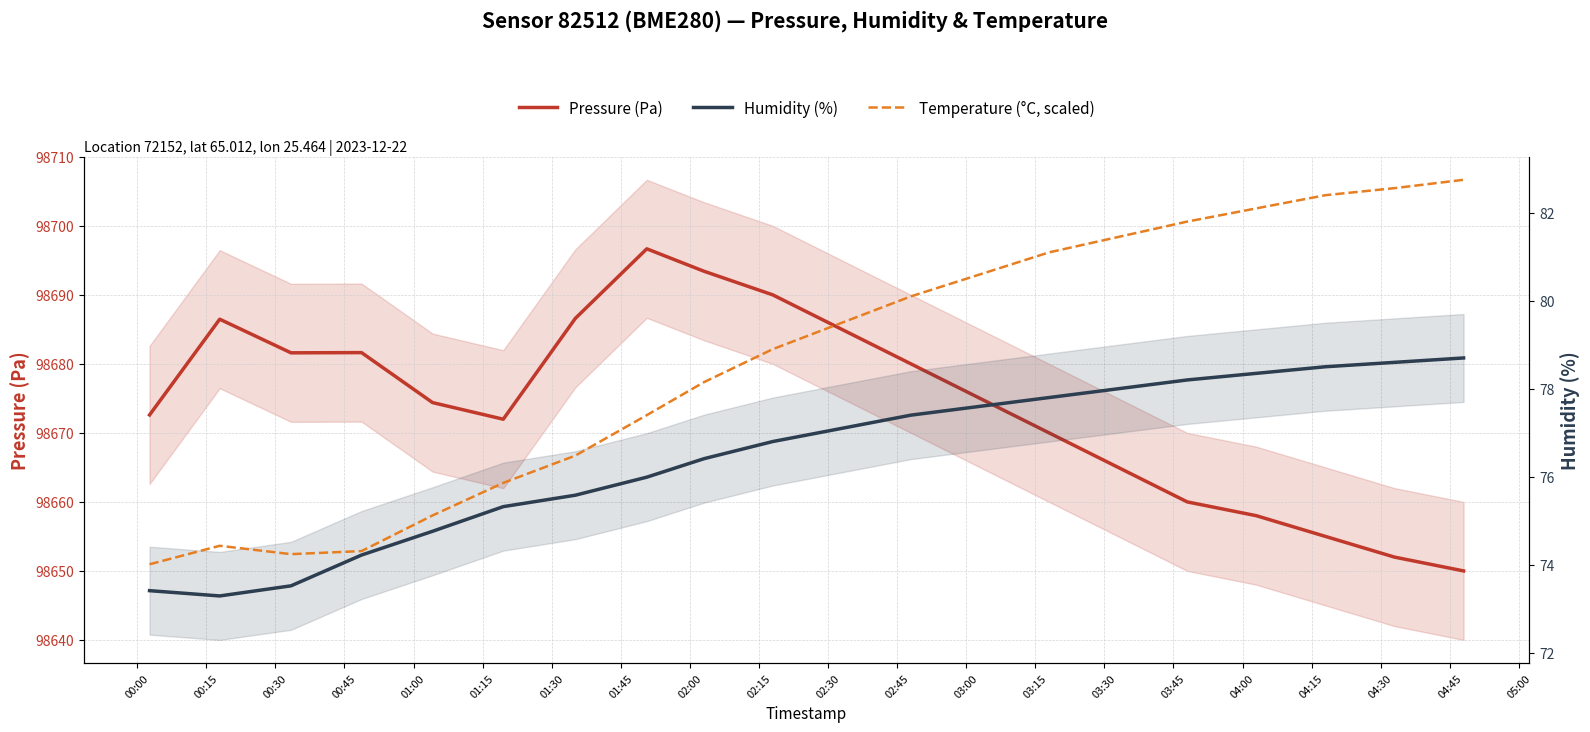

True or false: Temperature (°C, scaled) has a value of 119.7 at 03:00.

False